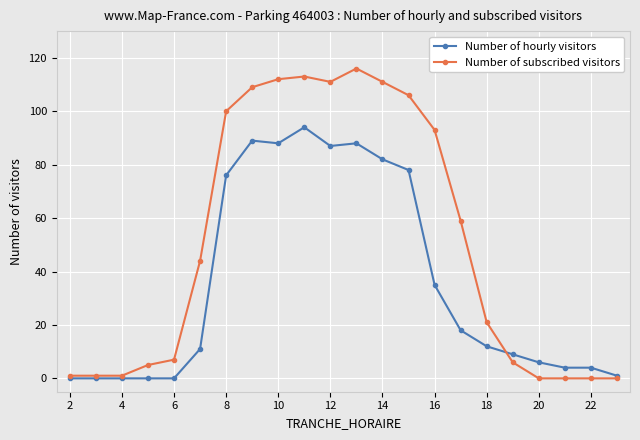

True or false: Number of hourly visitors and Number of subscribed visitors intersect in this chart.

True